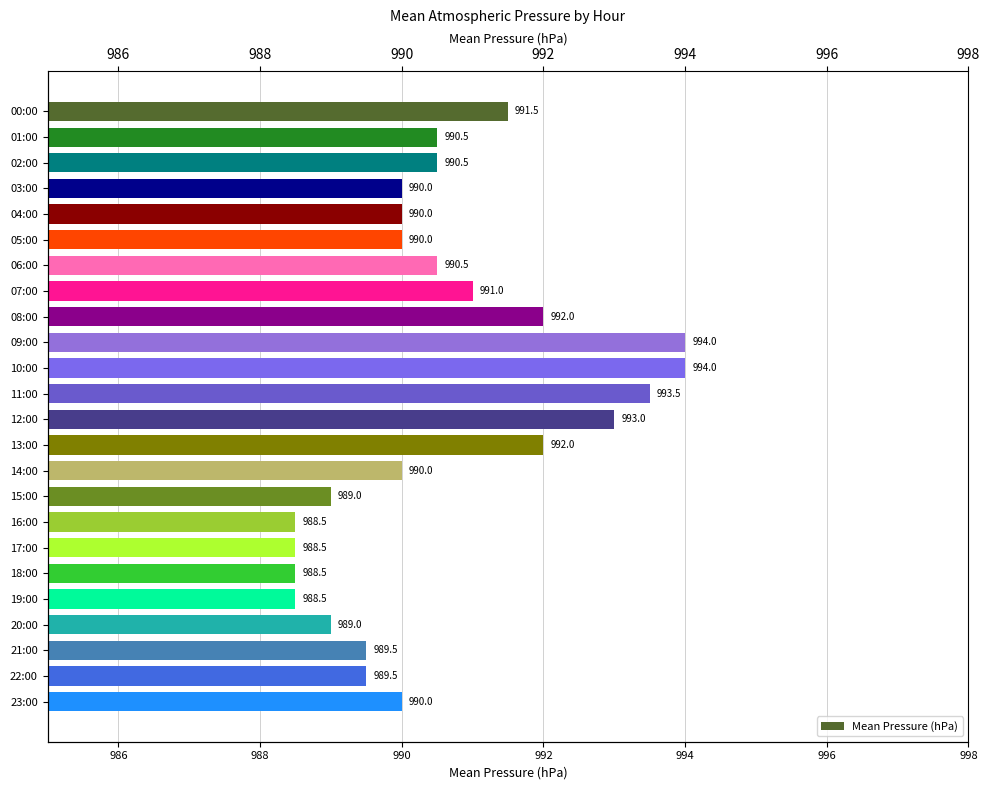

How many categories are shown in the chart?

24